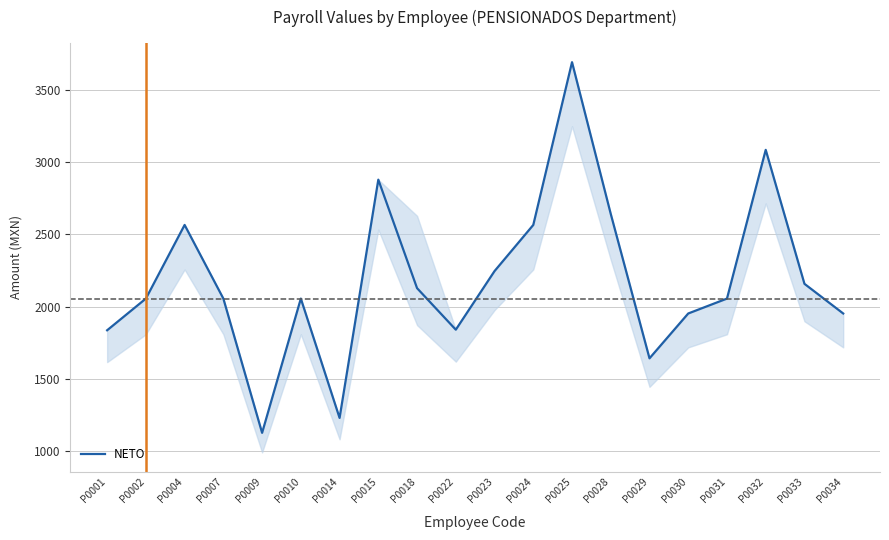

What is the difference between the values at P0004 and P0001?

728